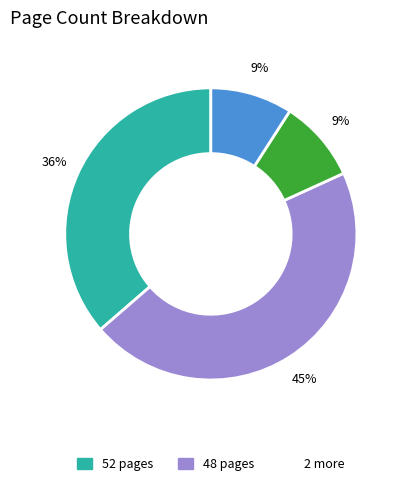

To the nearest percent, what is the difference between the largest and smallest slice percentages?

36%